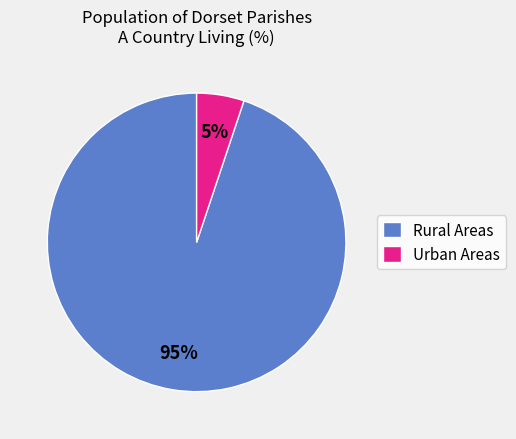

Is there a majority slice in this chart?

Yes